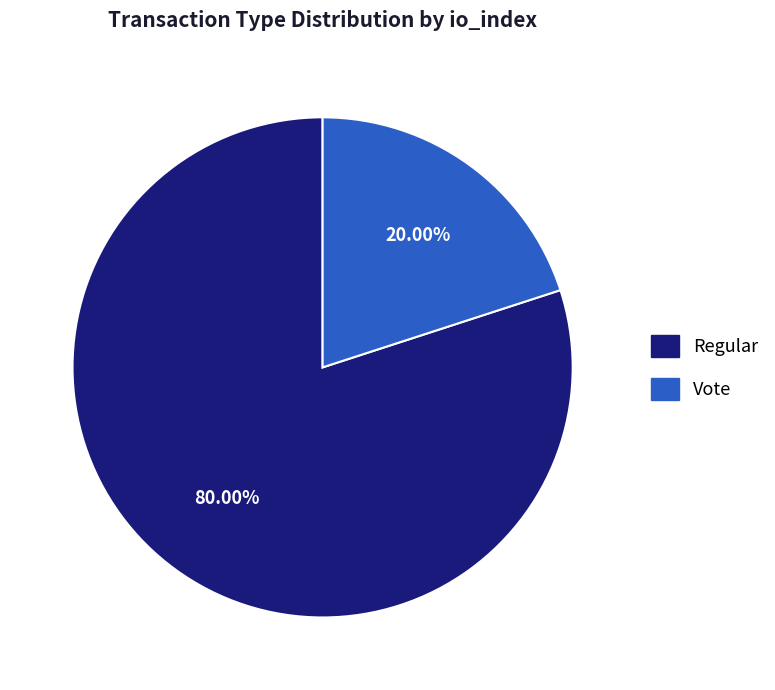

What percentage do Vote and Regular together represent?

100.0%